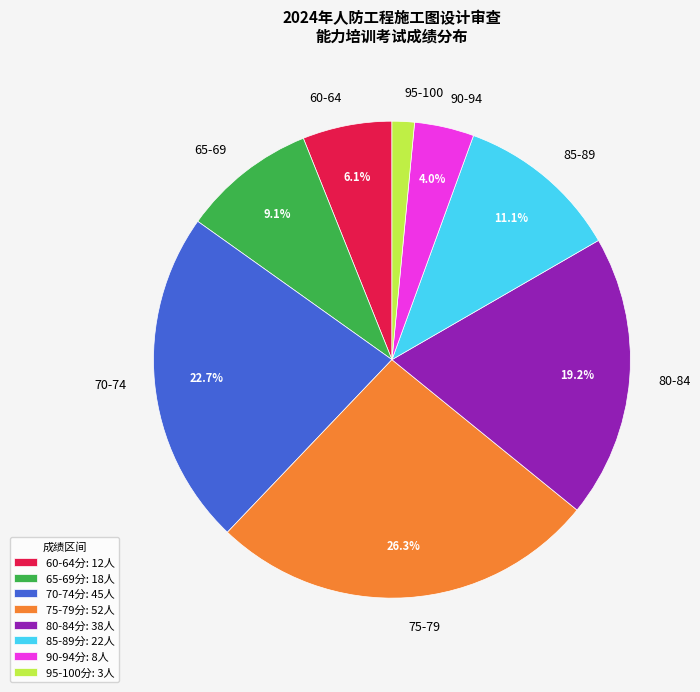

Which has a higher value, 80-84 or 90-94?

80-84